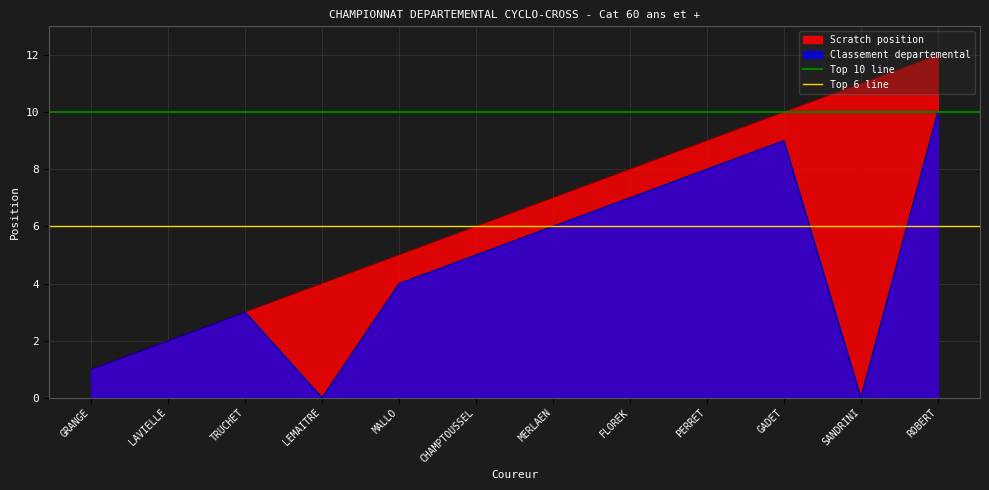

Read the Top 6 line value at LAVIELLE.

6